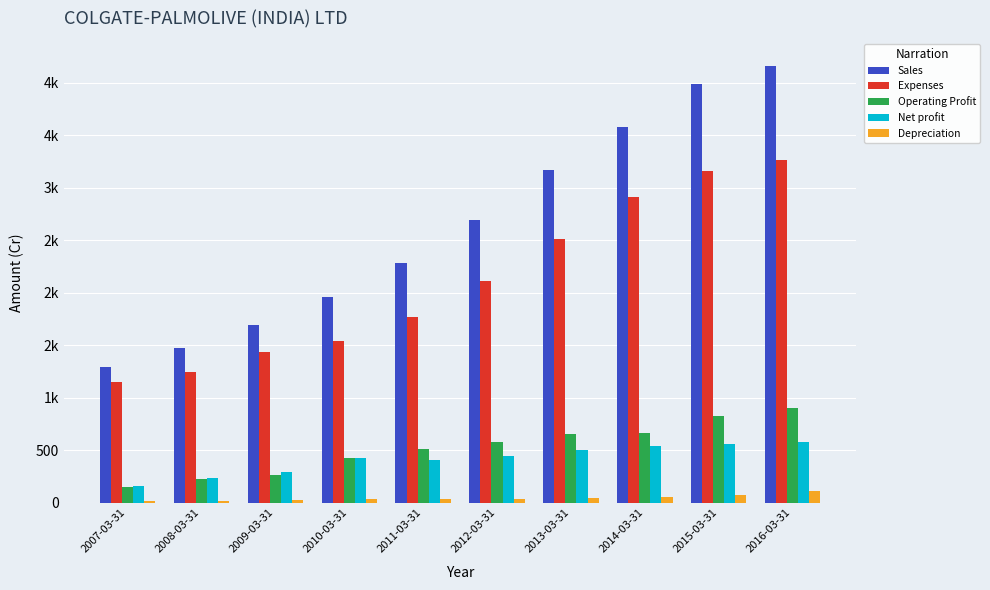

Where does the Depreciation series first go above 39?

2012-03-31